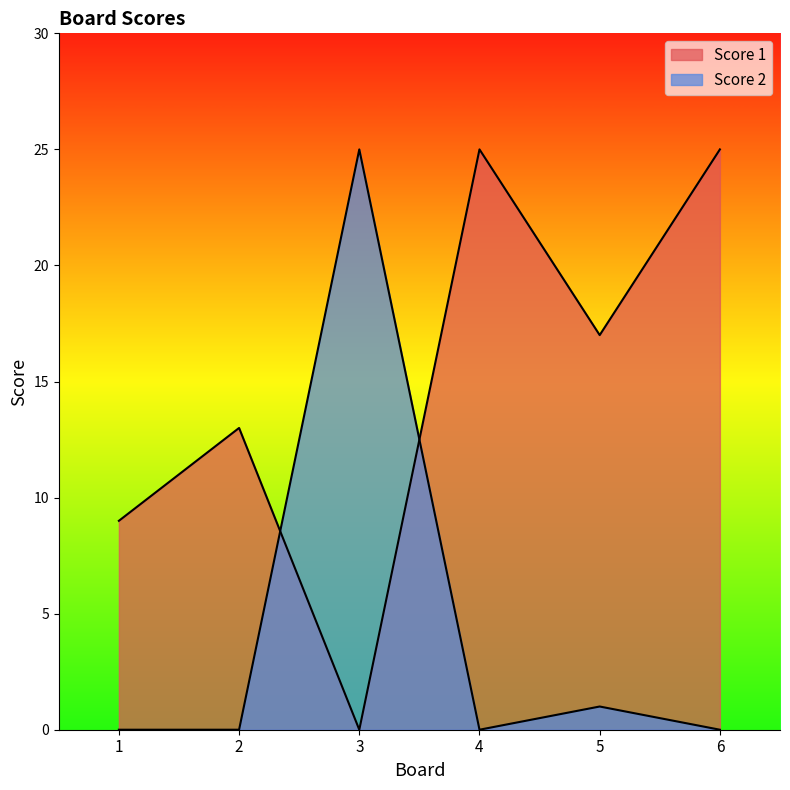

At which category does the chart reach its peak across all series?

4